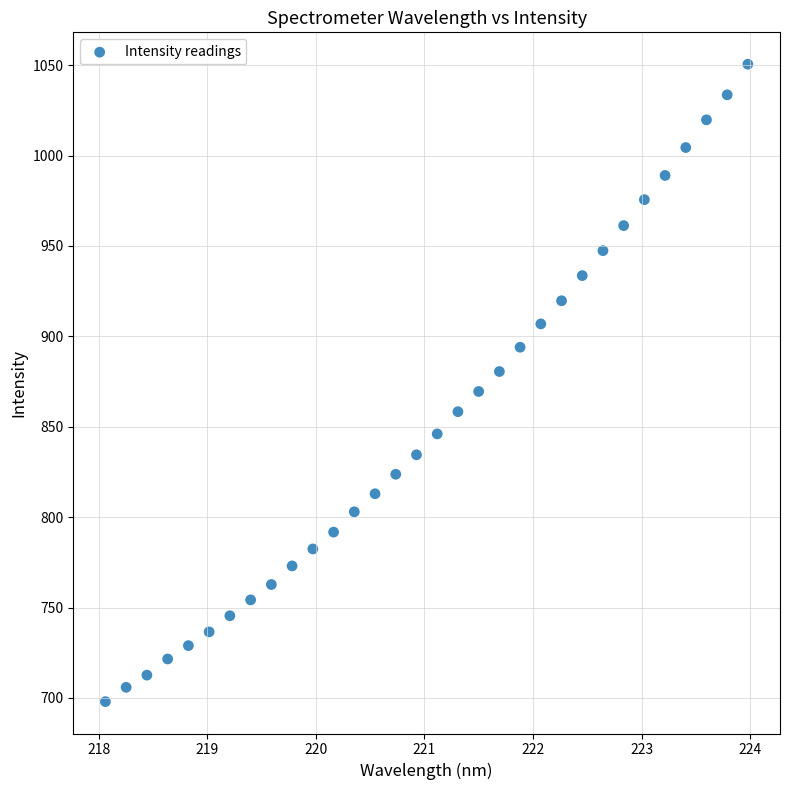

What is the range of Y values (max minus min)?

352.6